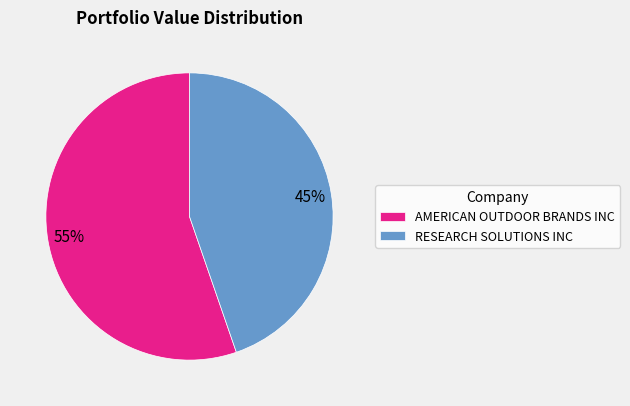

Which slice is the smallest?

RESEARCH SOLUTIONS INC